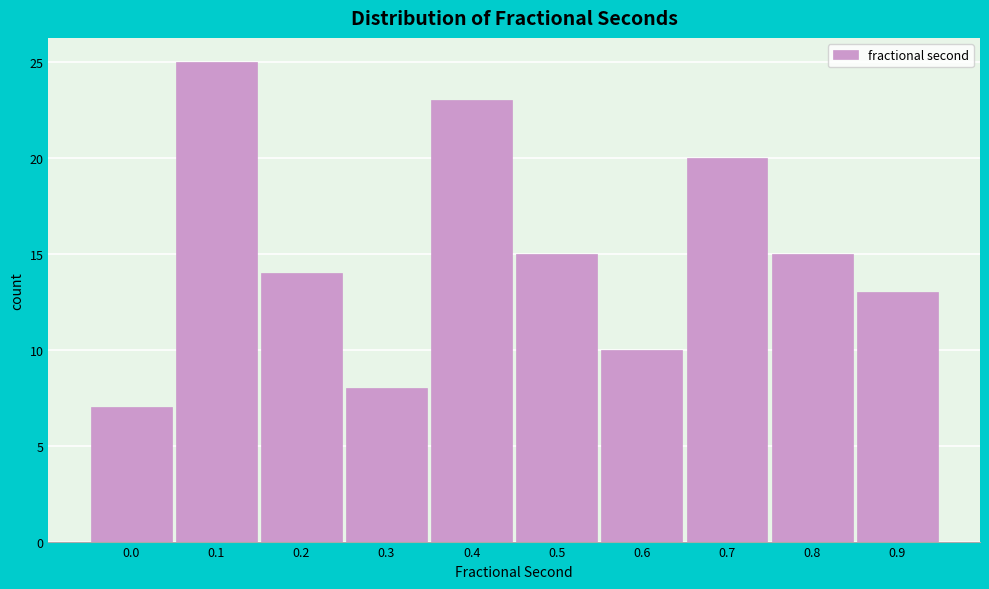

Reading left to right, list all the values displayed in this chart.

0.0=7	0.1=25	0.2=14	0.3=8	0.4=23	0.5=15	0.6=10	0.7=20	0.8=15	0.9=13